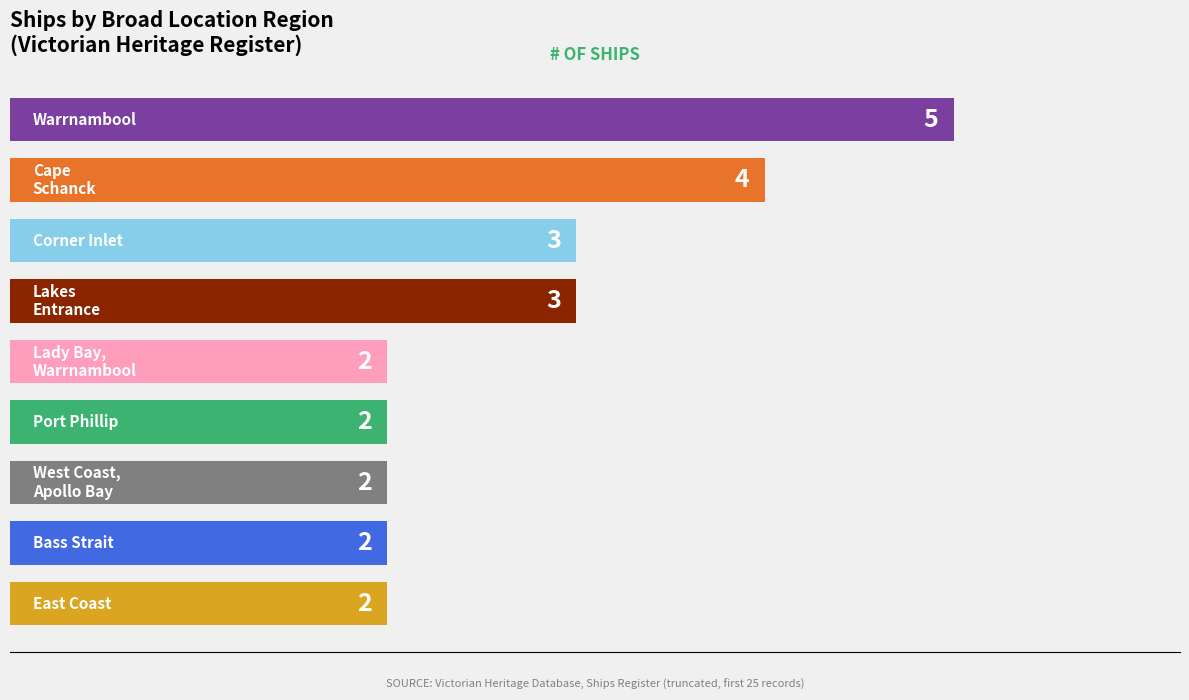

What is the difference between the maximum and minimum values?

3